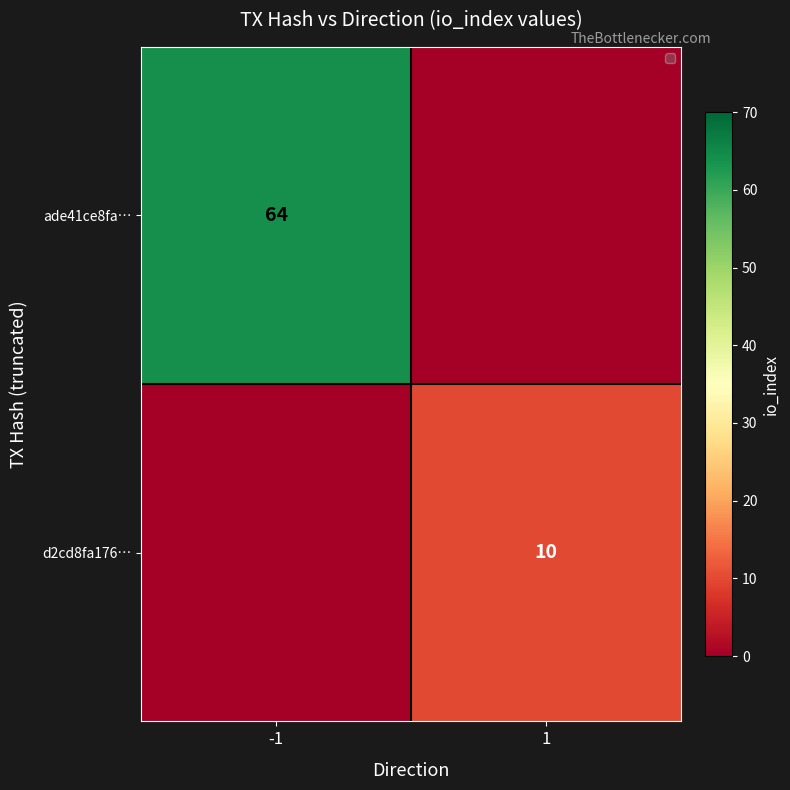

The ade41ce8fa… series shows 110 at -1. True or false?

False